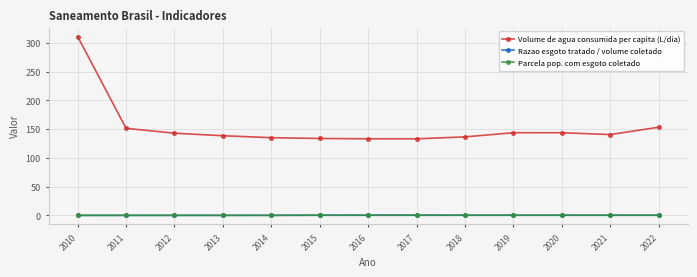

What is the difference between the second highest and minimum values in the Volume de agua consumida per capita (L/dia) series?

20.2